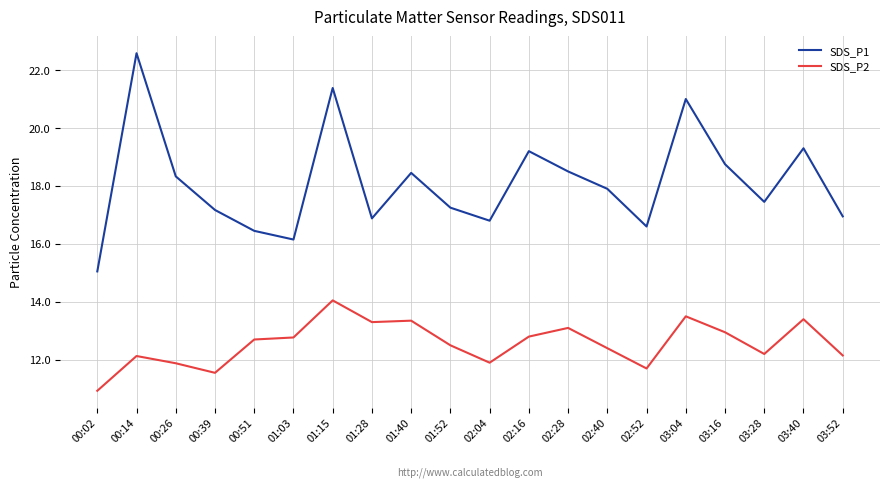

Which series changed the most between 00:39 and 01:28?

SDS_P2